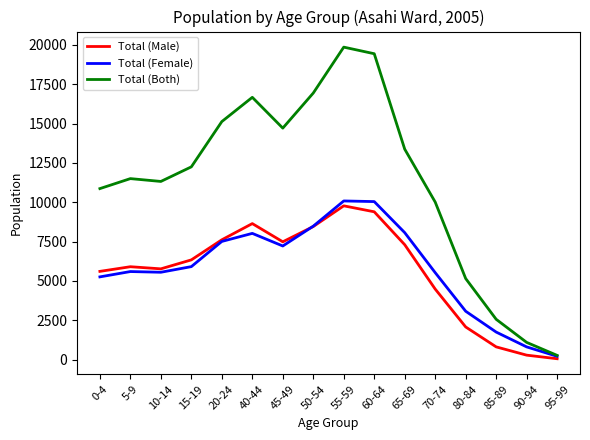

Which series changed the most between 60-64 and 90-94?

Total (Both)